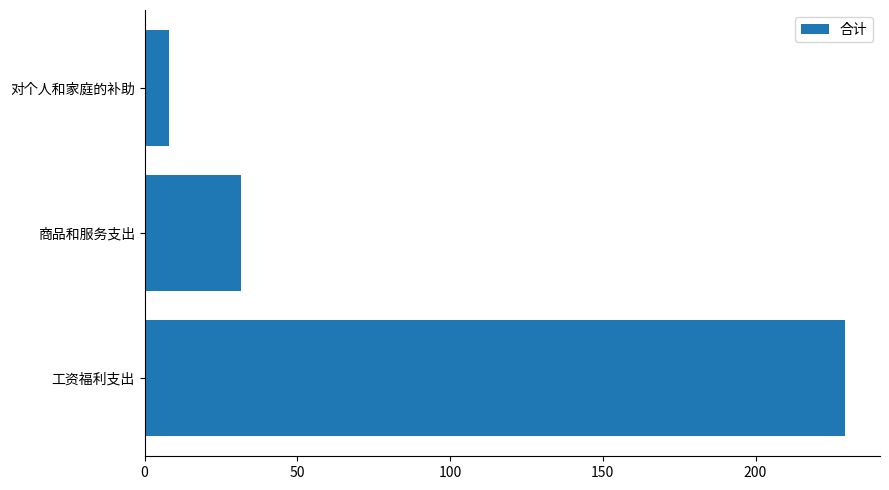

The value at 工资福利支出 is 229.3. True or false?

True